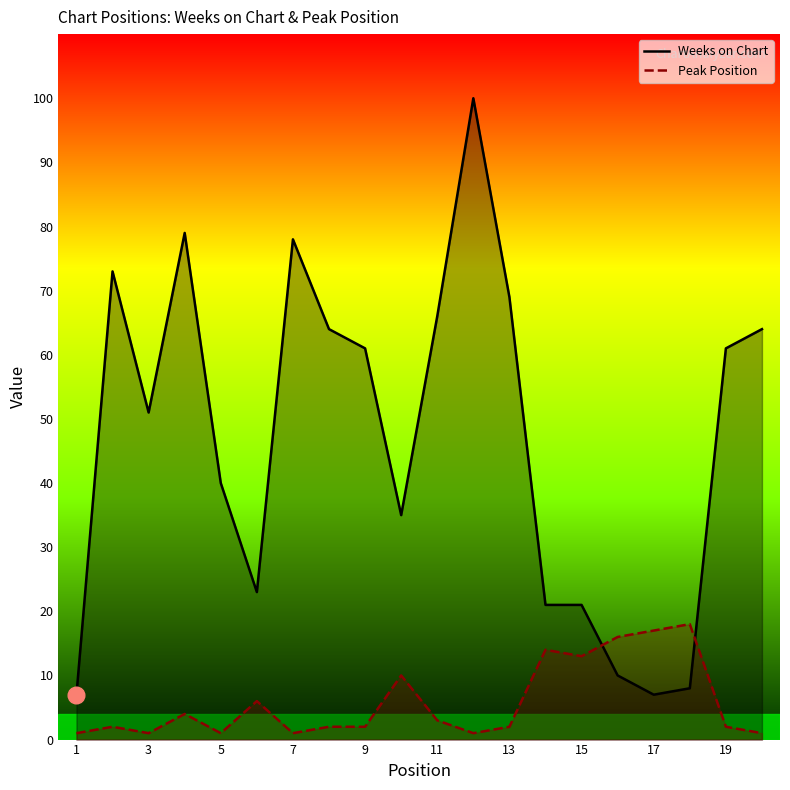

How many times do Peak Position and Weeks on Chart cross each other?

2